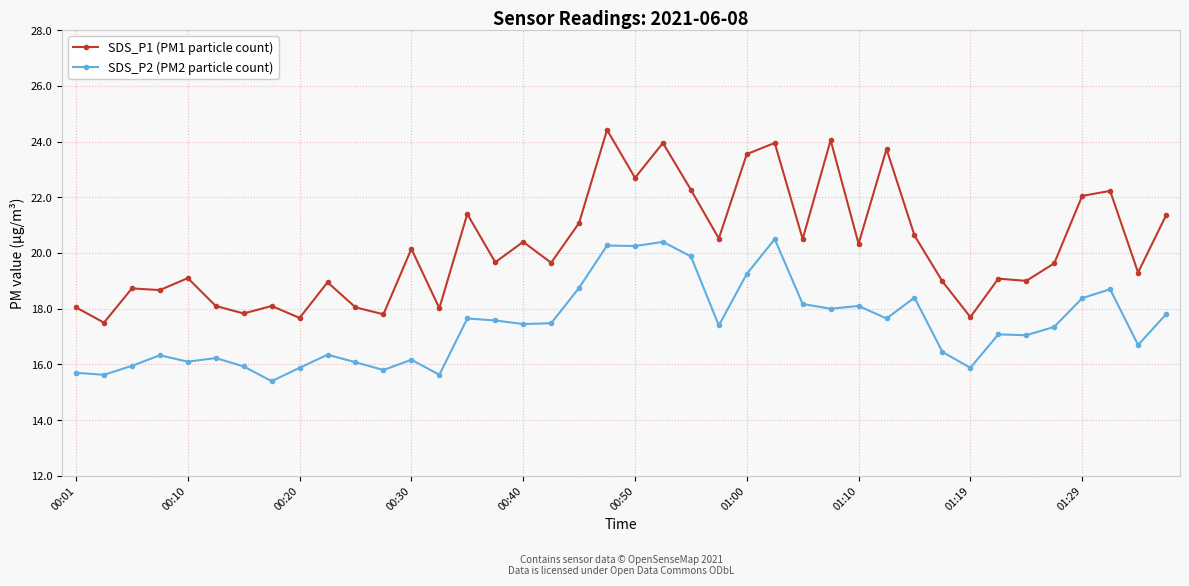

True or false: SDS_P1 (PM1 particle count) and SDS_P2 (PM2 particle count) cross at least once.

False